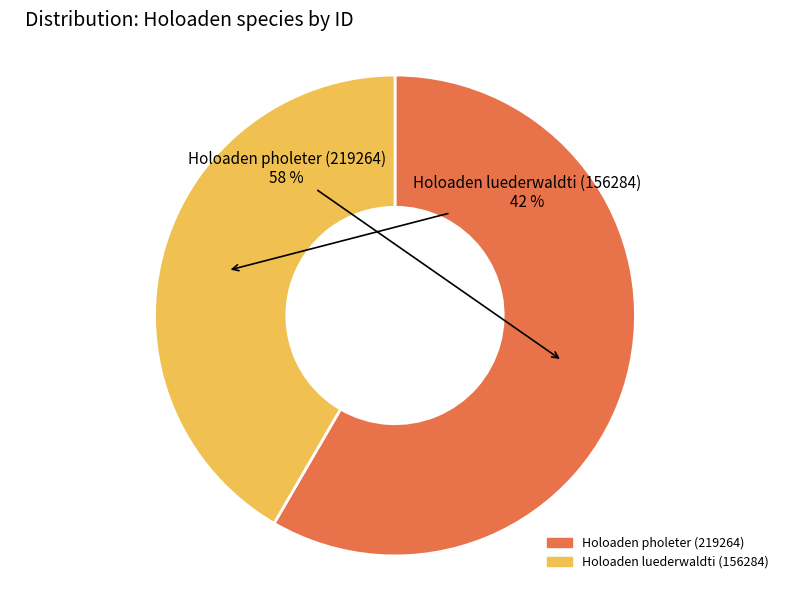

Do Holoaden pholeter (219264) and Holoaden luederwaldti (156284) together represent more than half of the pie?

Yes